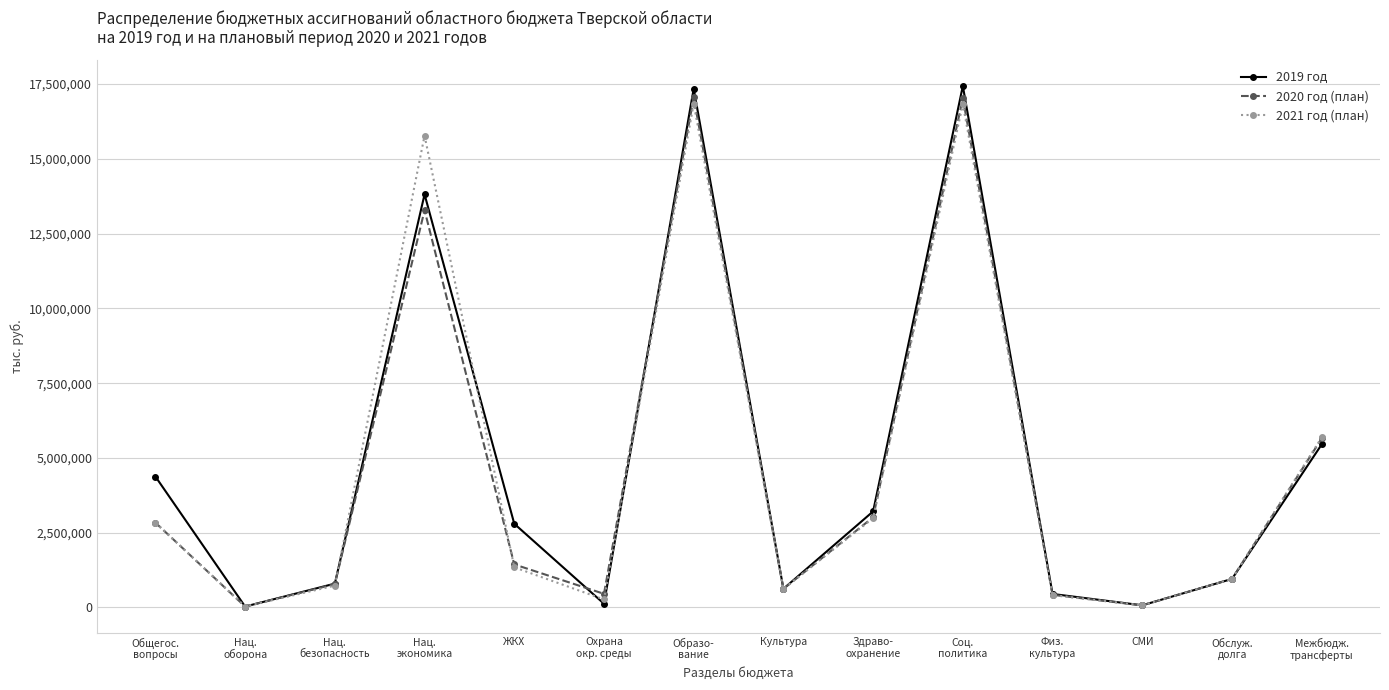

How many interior local valleys does the 2021 год (план) series have?

4